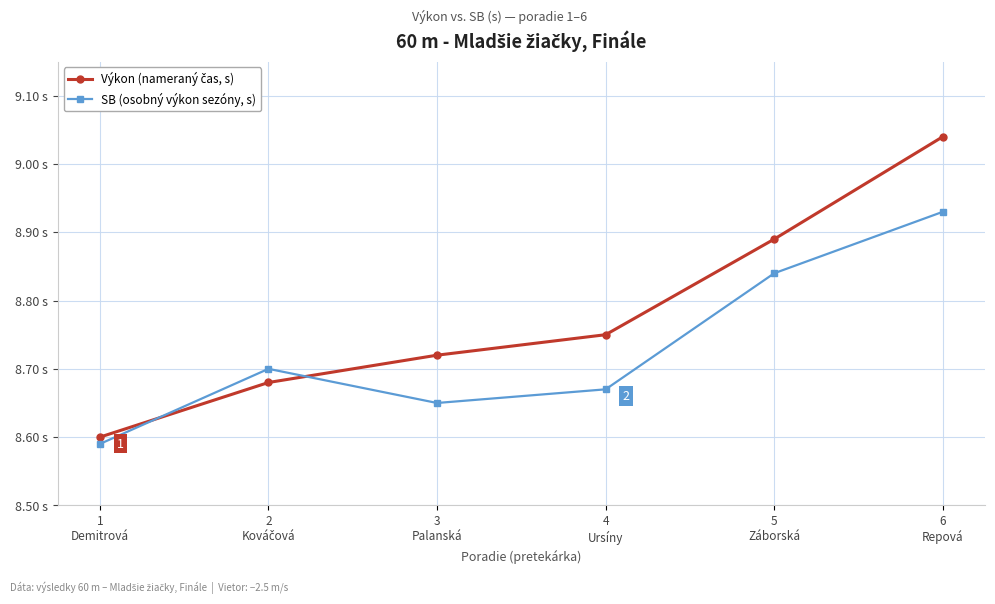

True or false: SB (osobný výkon sezóny, s) and Výkon (nameraný čas, s) intersect in this chart.

True